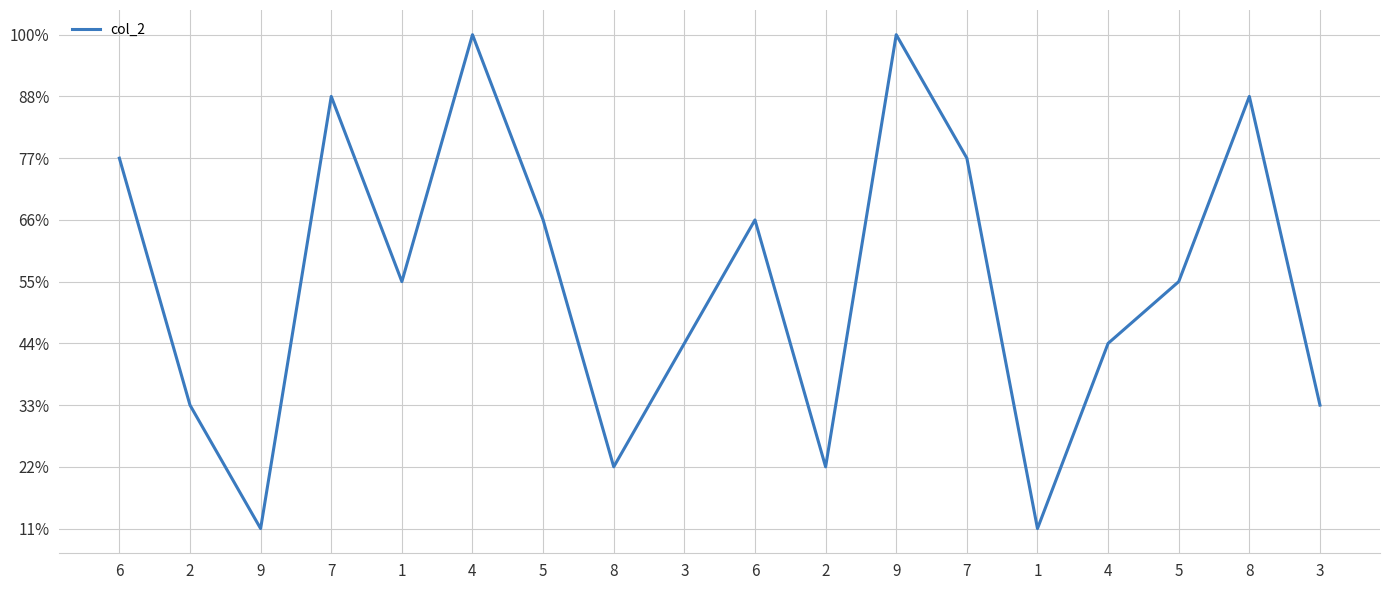

Does the chart have visible grid lines?

Yes